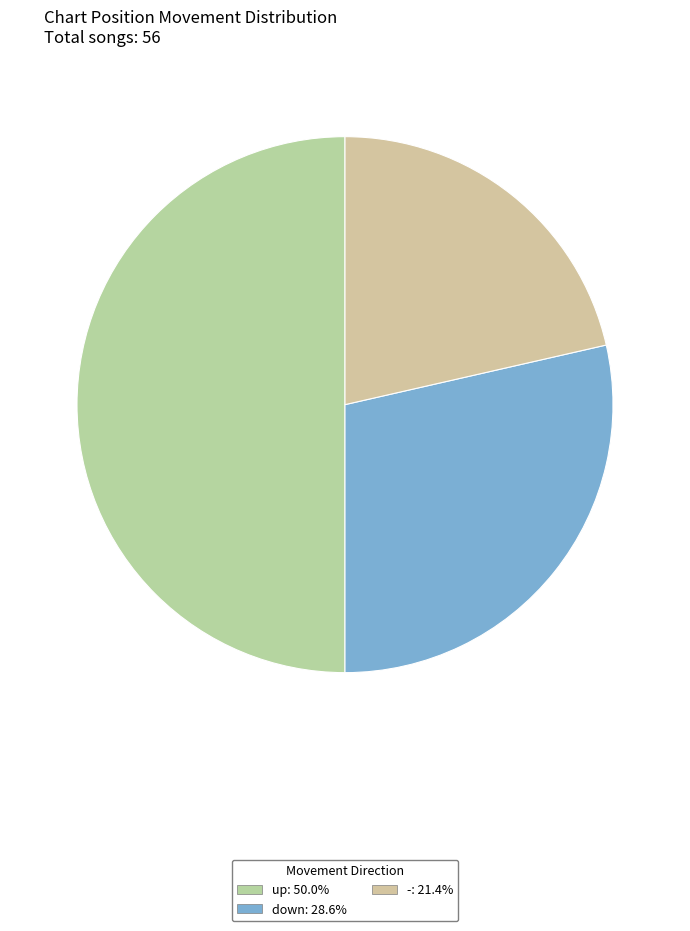

To the nearest percent, what is the combined percentage of down and -?

50%